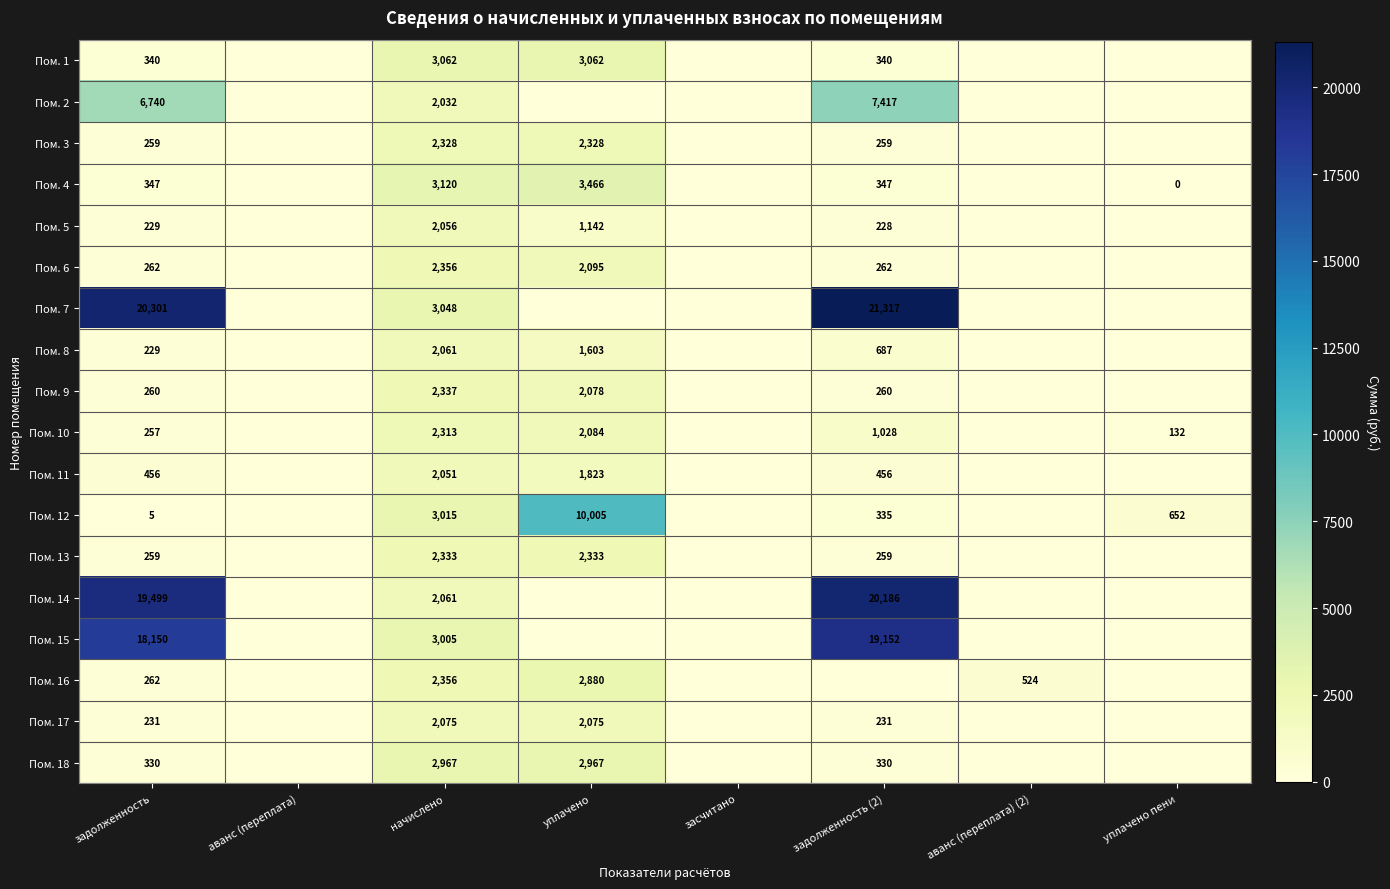

Is it true that Пом. 14 equals 19499 at задолженность?

True